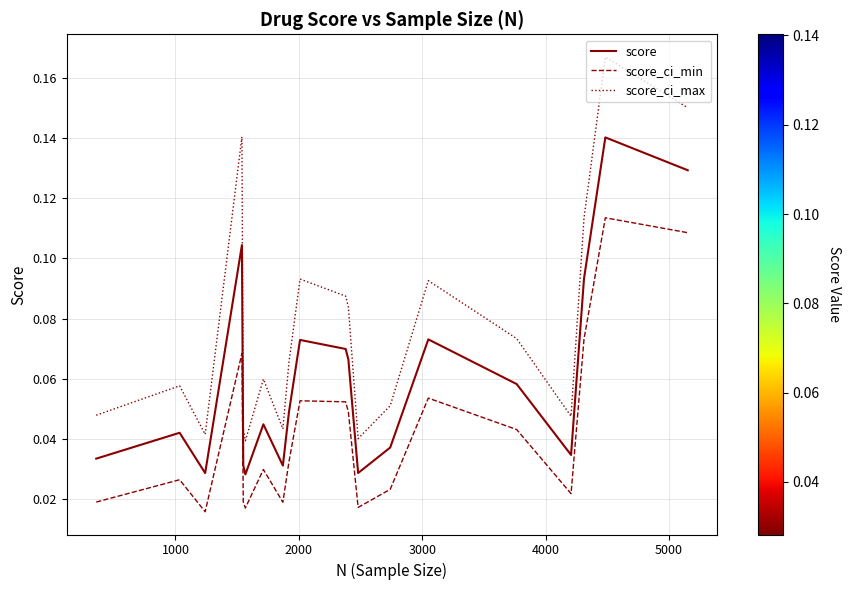

True or false: score_ci_min and score_ci_max intersect in this chart.

False